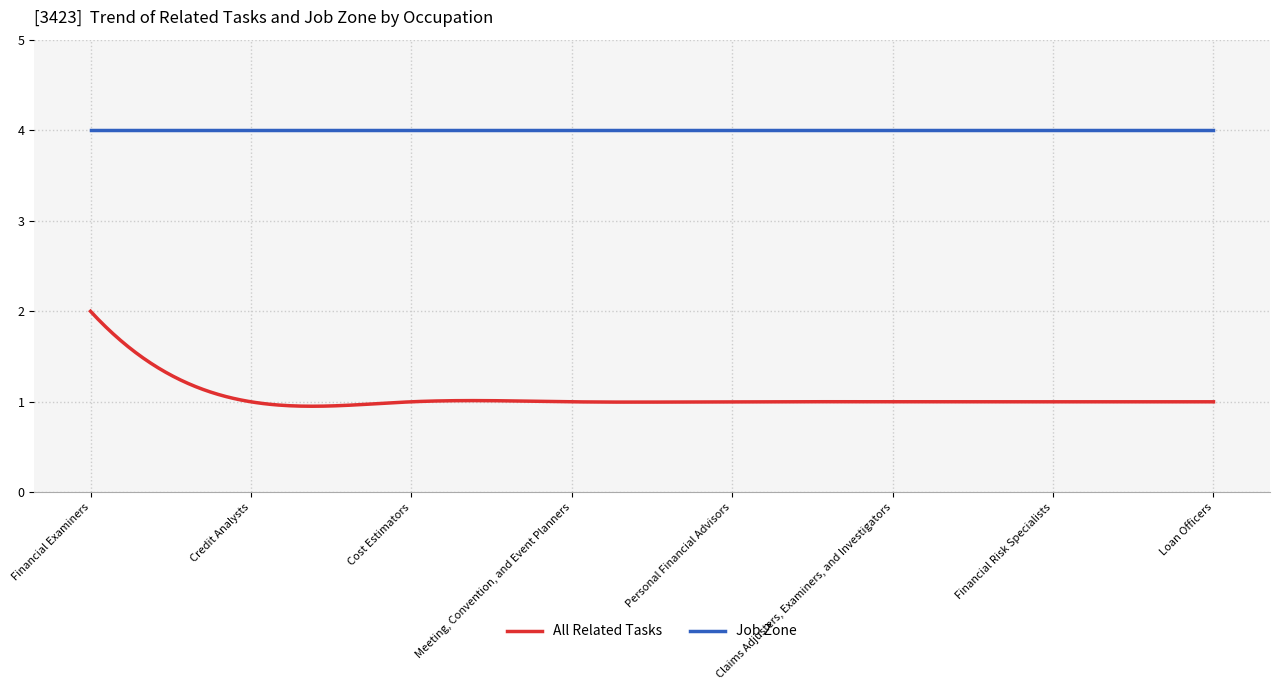

What is the maximum value for Job Zone?

4.0